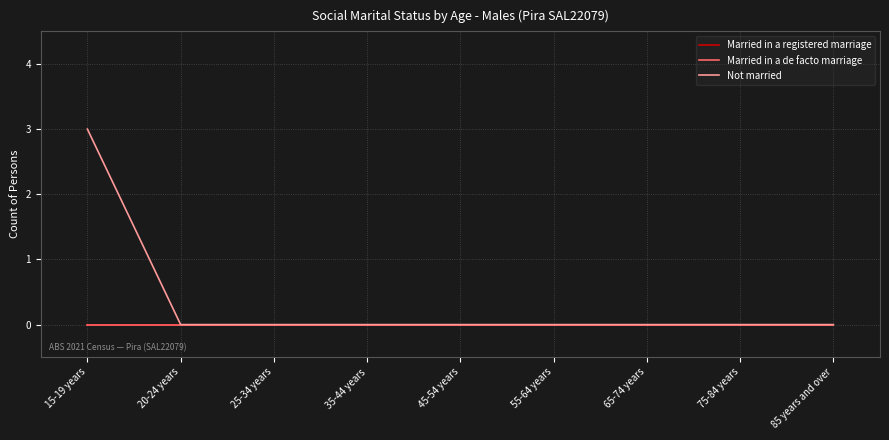

Is this an area chart (filled region under the line)?

No